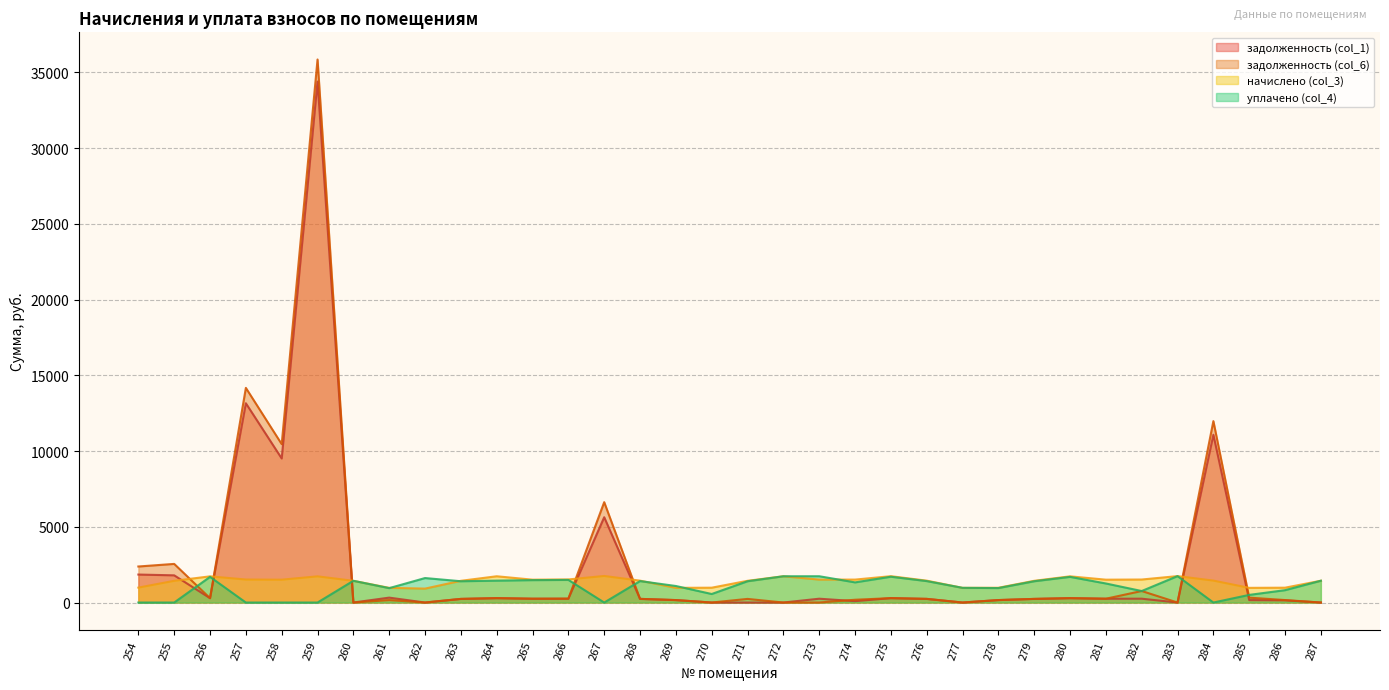

What value does the начислено (col_3) series have at 268?

1444.4